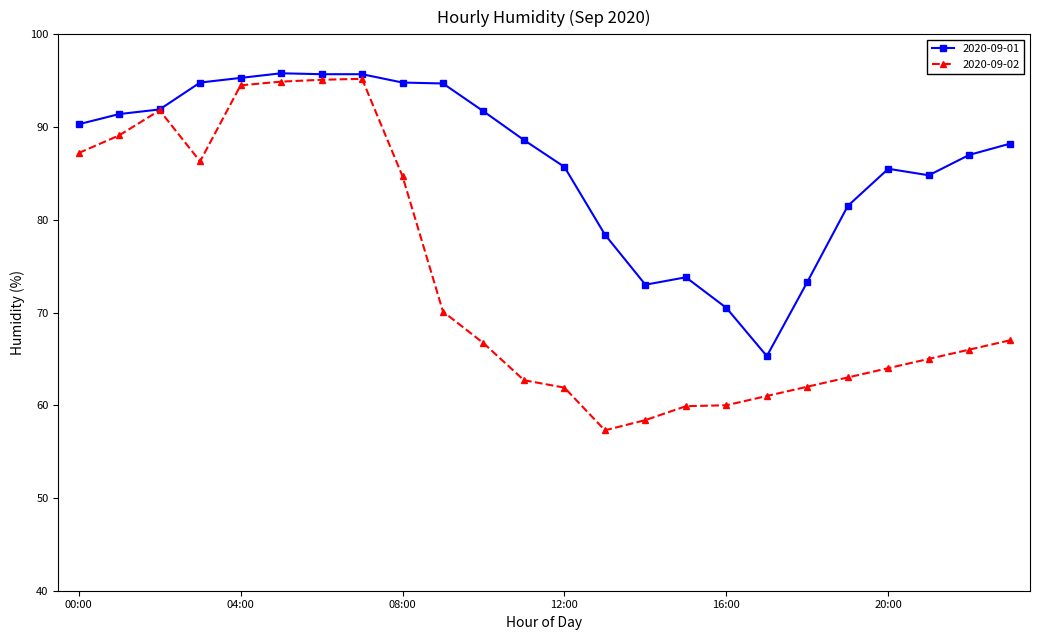

How many distinct data groups are displayed?

2